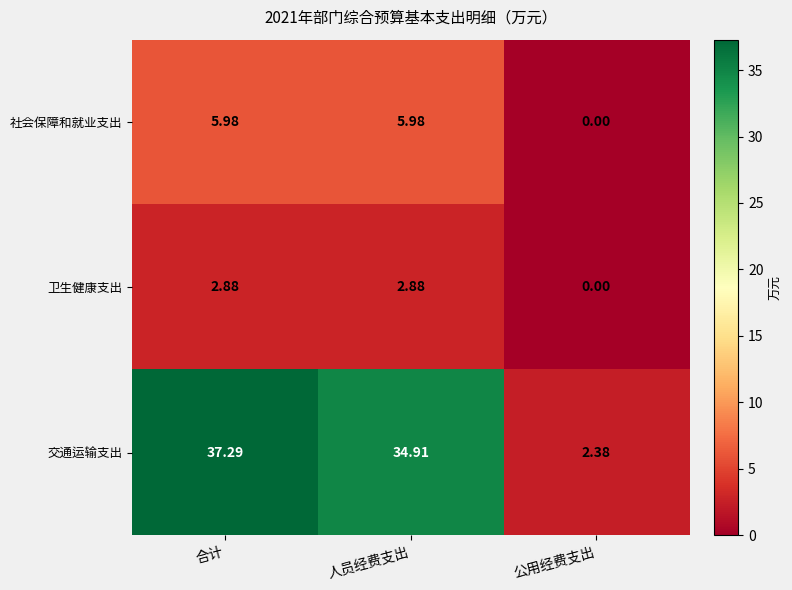

Which series changed the most between 合计 and 公用经费支出?

交通运输支出